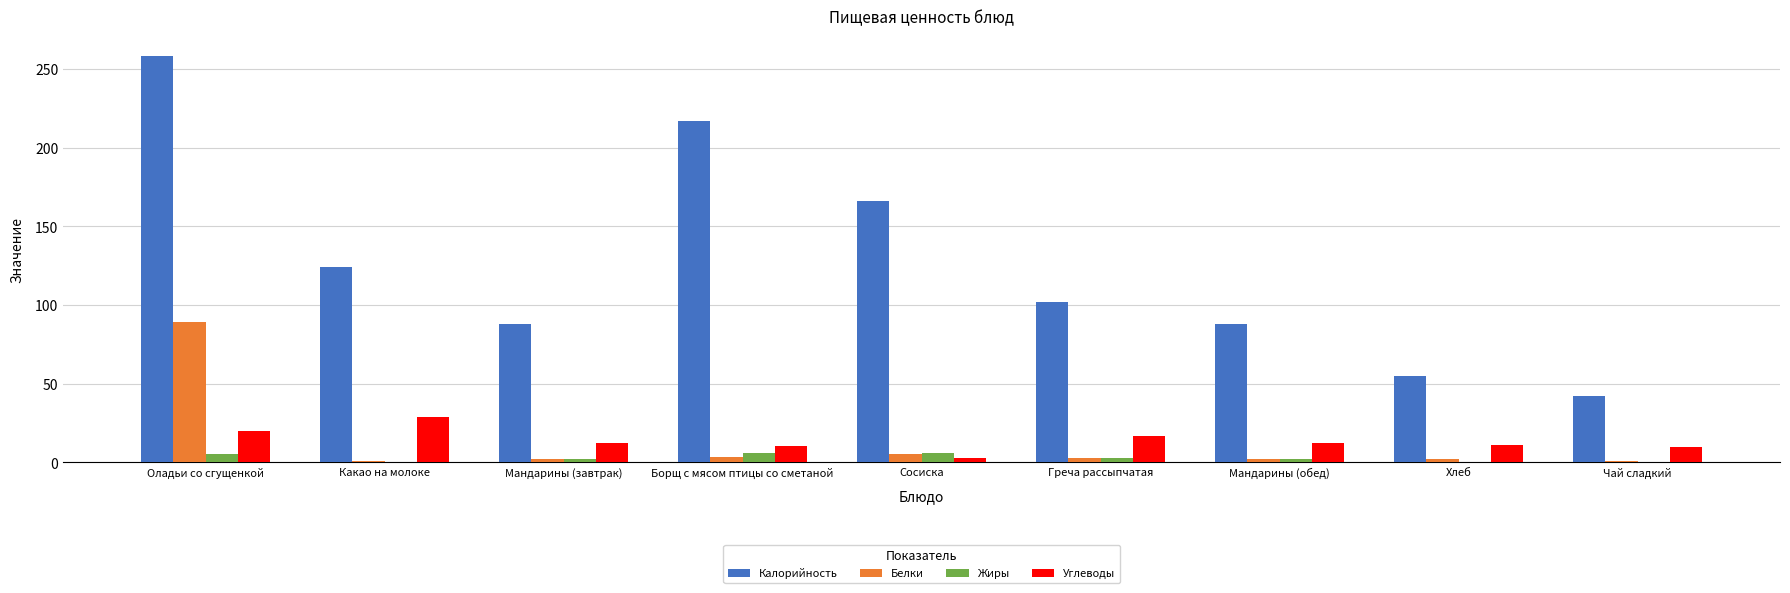

At which category is the sum across all series the highest?

Оладьи со сгущенкой